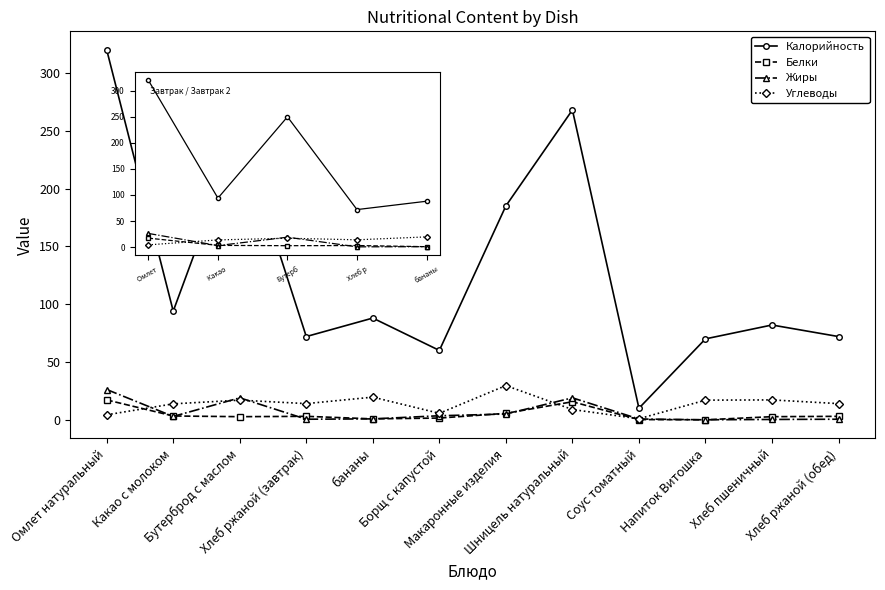

Count the number of categories in the chart.

12